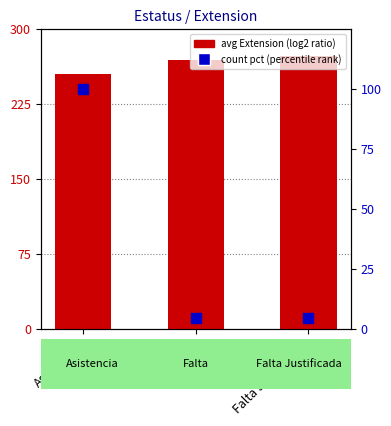

At which category is the sum across all series the highest?

Asistencia